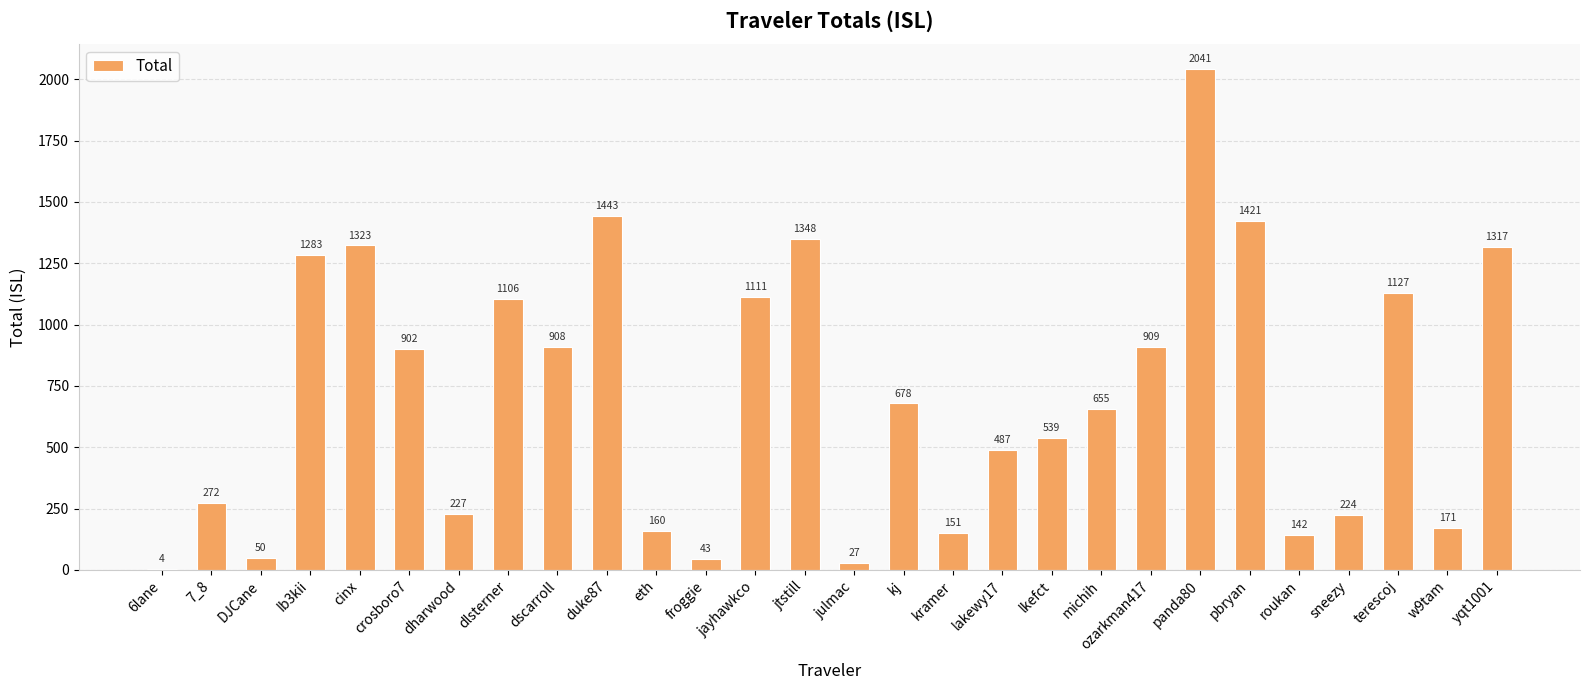

How many values exceed 678?

14